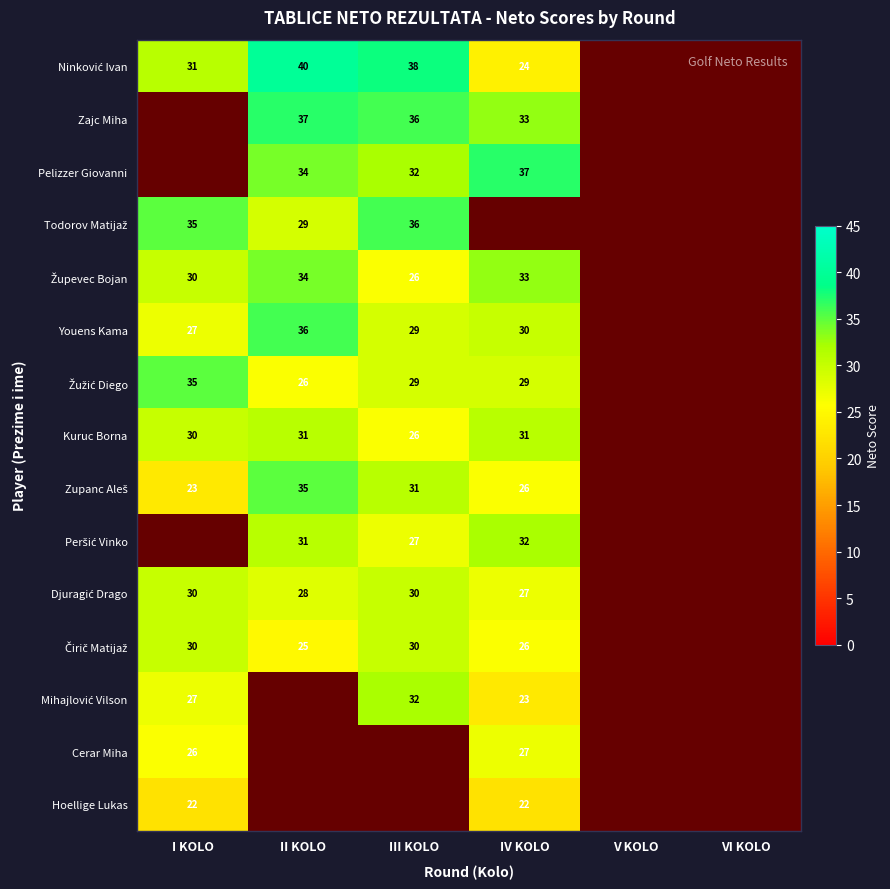

The Hoellige Lukas series shows 36 at I KOLO. True or false?

False